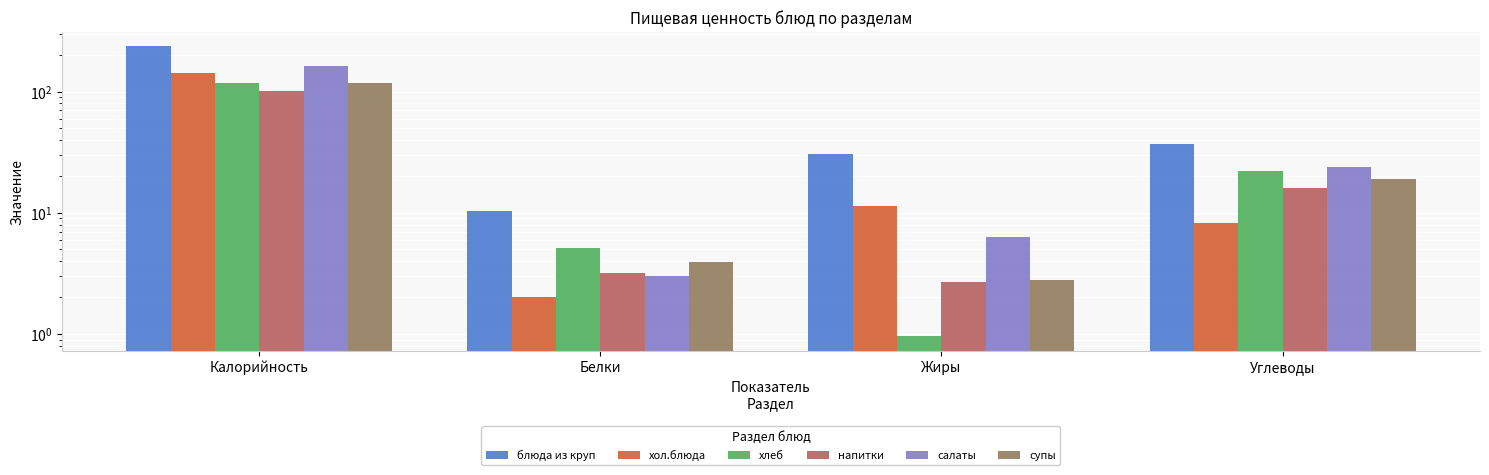

Rank the series by their maximum value, from lowest to highest.

напитки, супы, хлеб, хол.блюда, салаты, блюда из круп